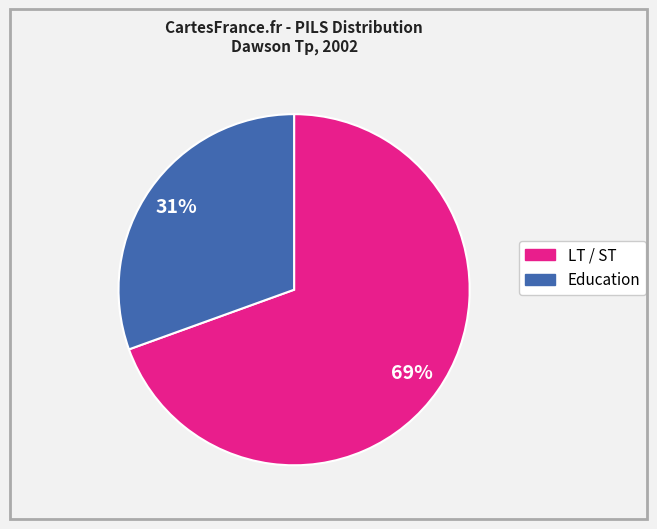

Combined, do LT / ST and Education account for over 50%?

Yes